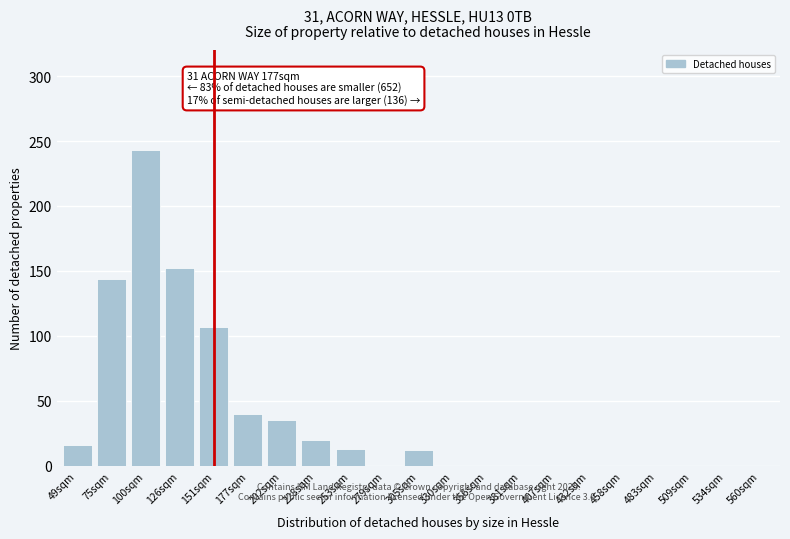

What is the approximate value at 177sqm, to the nearest 50?

50